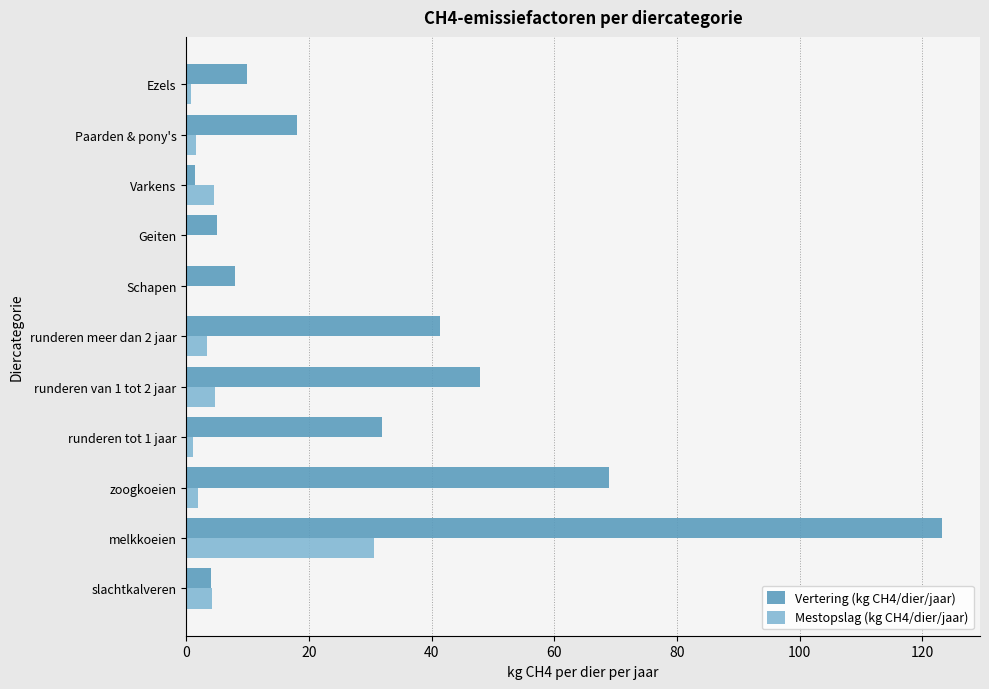

What is the sum of the Mestopslag (kg CH4/dier/jaar) values at melkkoeien and runderen meer dan 2 jaar?

34.0